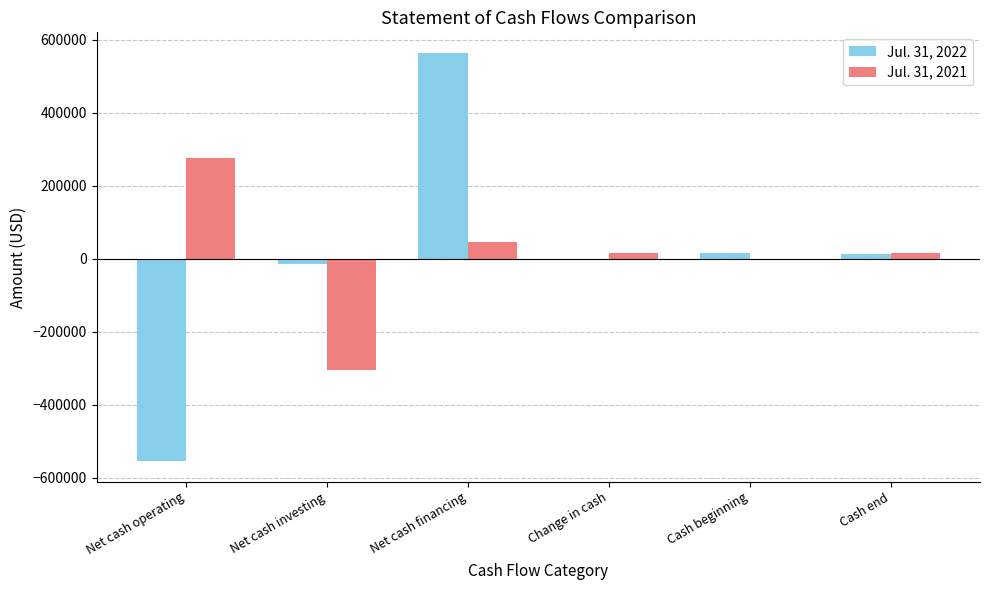

What is the difference between the Jul. 31, 2021 values at Cash beginning and Net cash operating?

276428